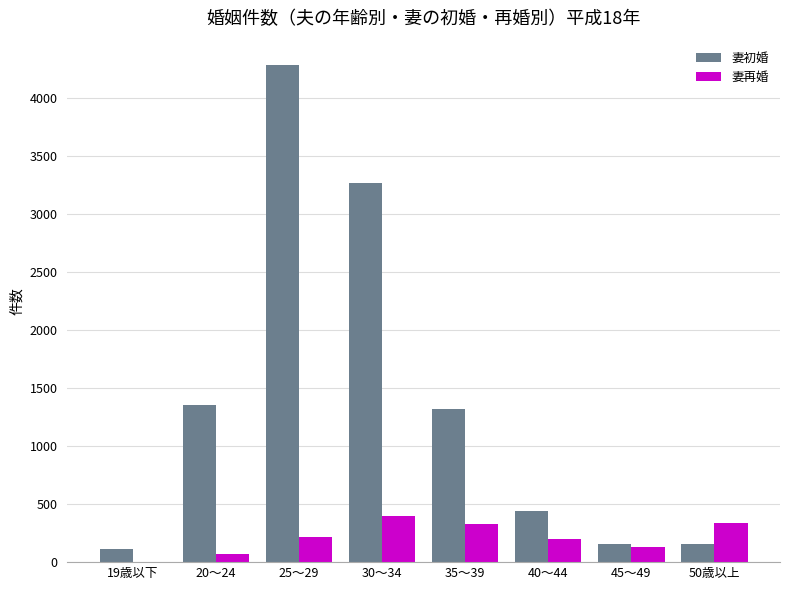

The 妻再婚 series shows 214 at 25～29. True or false?

True